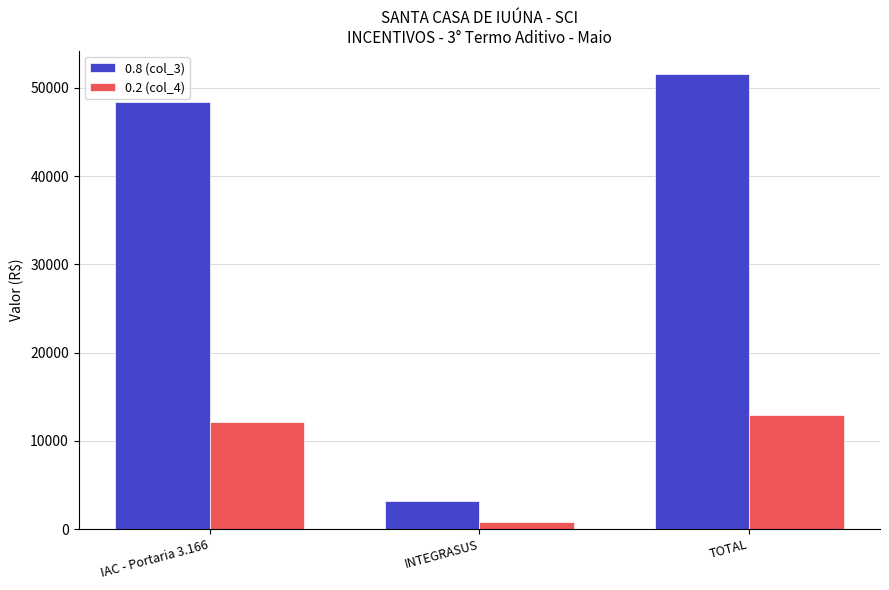

What is the difference between the 0.8 (col_3) values at INTEGRASUS and IAC - Portaria 3.166?

45249.3